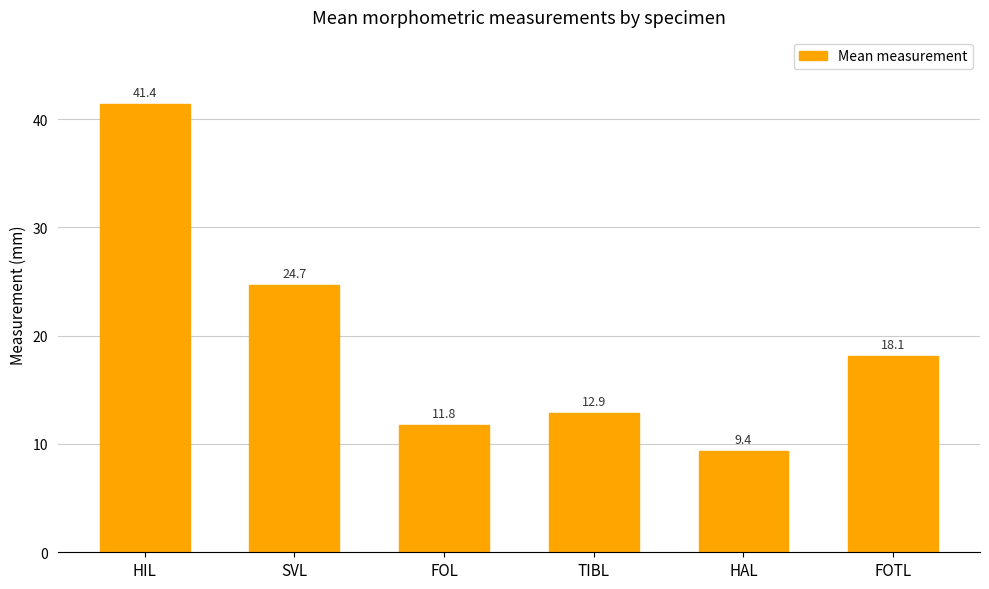

Approximately how many times larger is the value at HIL compared to TIBL?

3.2